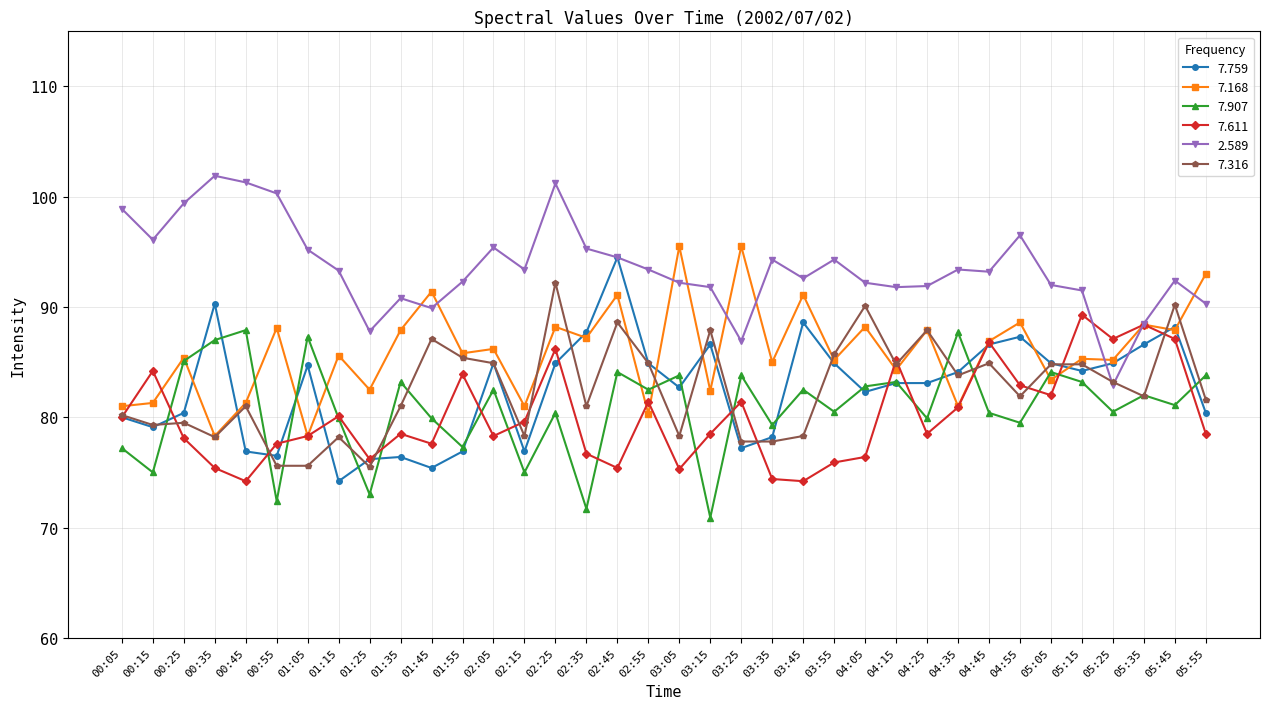

Which series changed the most between 00:35 and 04:45?

7.611